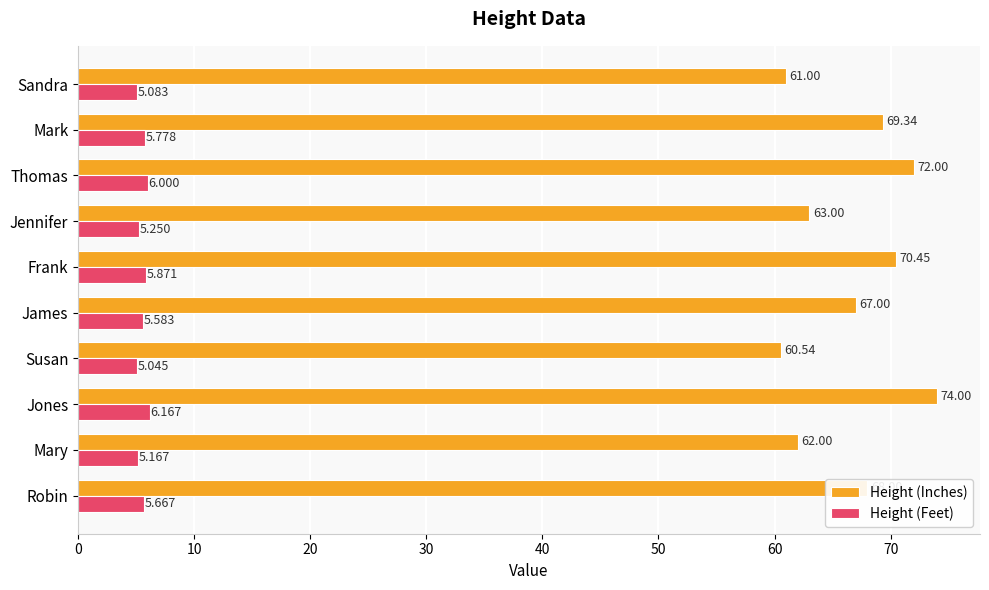

Which category has the highest value in the Height (Inches) series?

Jones